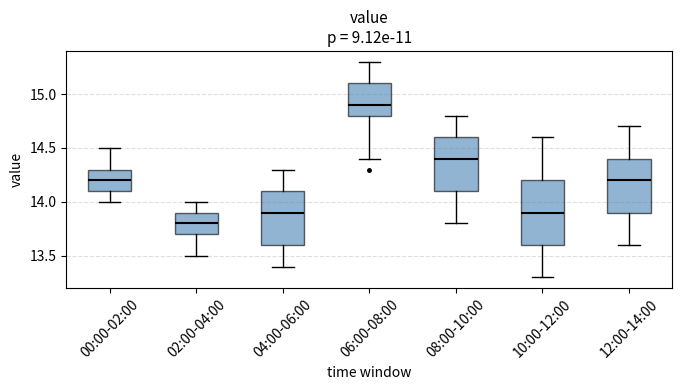

Where is the upper edge of the box for 08:00-10:00 on the y-axis? The values are not printed on the chart, so give them approximately, as read against the axis.

14.6